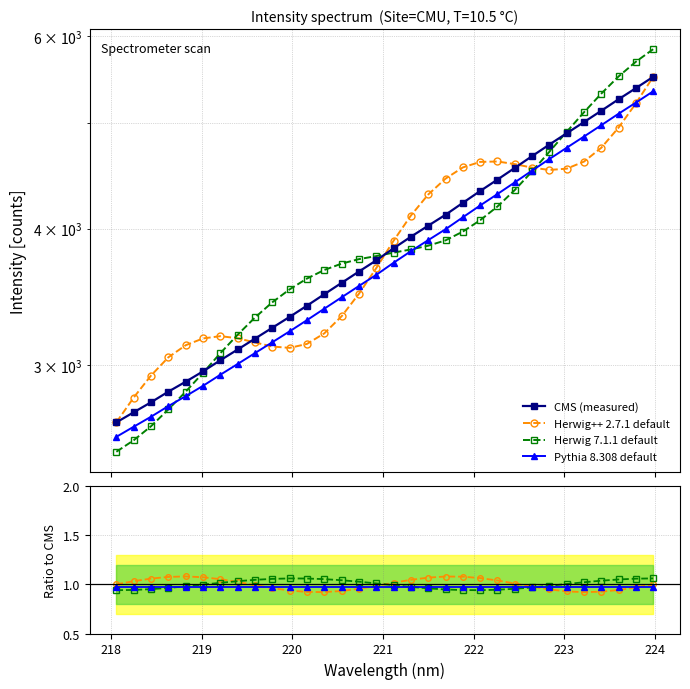

How many interior local peaks does the Herwig++ 2.7.1 default series have?

2